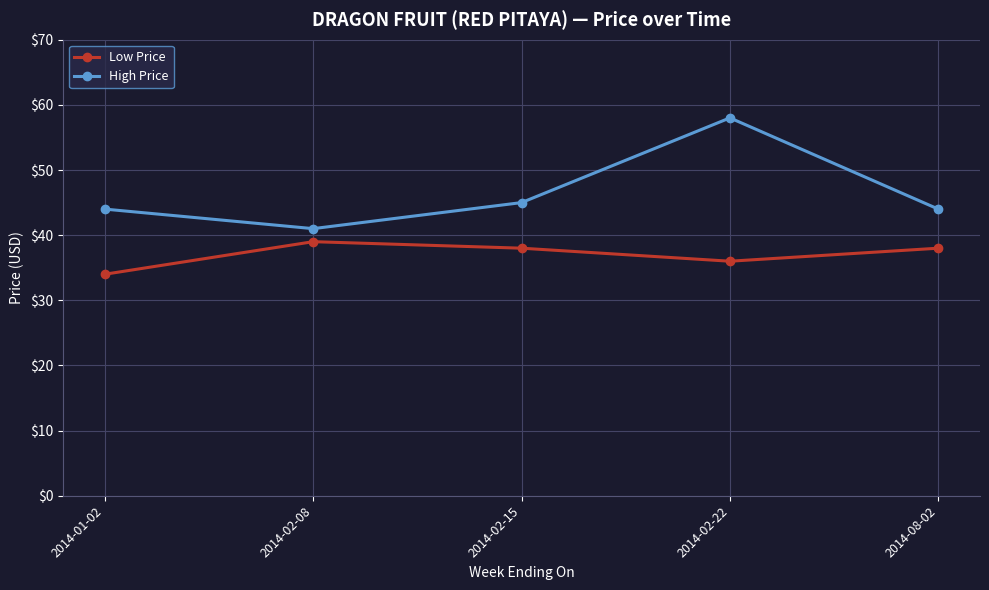

What value does the High Price series have at 2014-02-08?

41